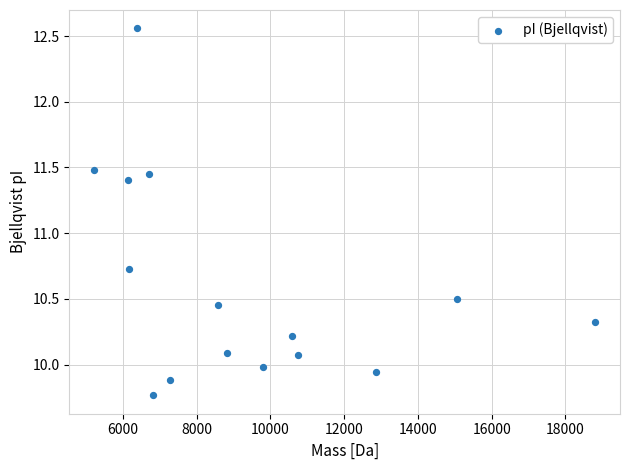

What Y value in the scatter plot is closest to 11?

10.7